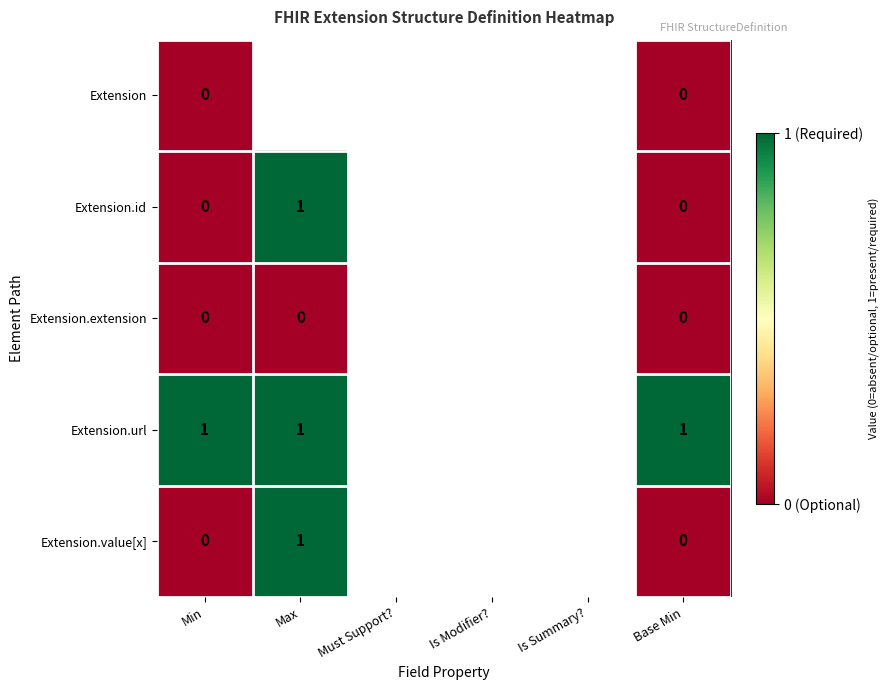

What is the difference between the highest and lowest values at Min?

1